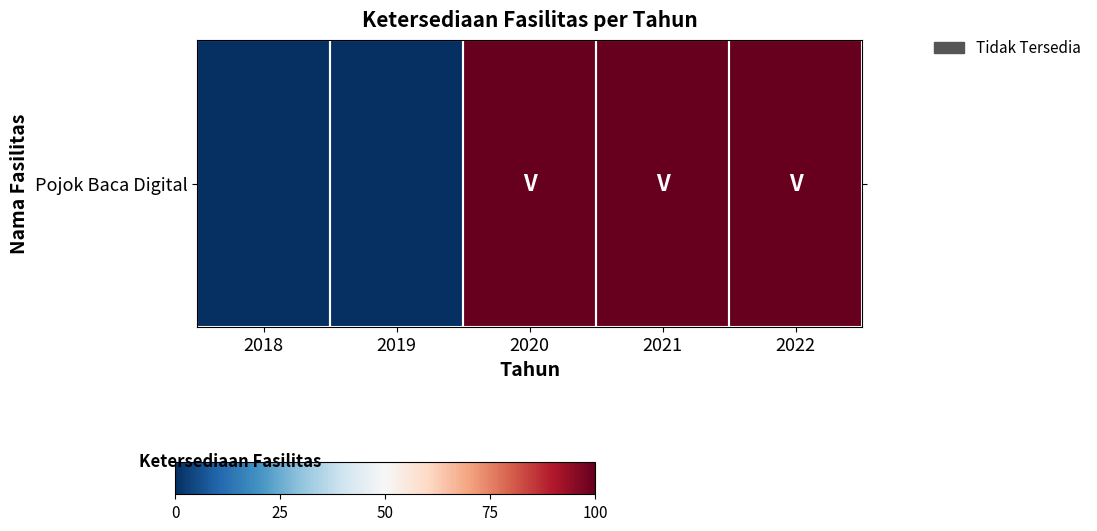

Which category has the highest value across all series?

2020